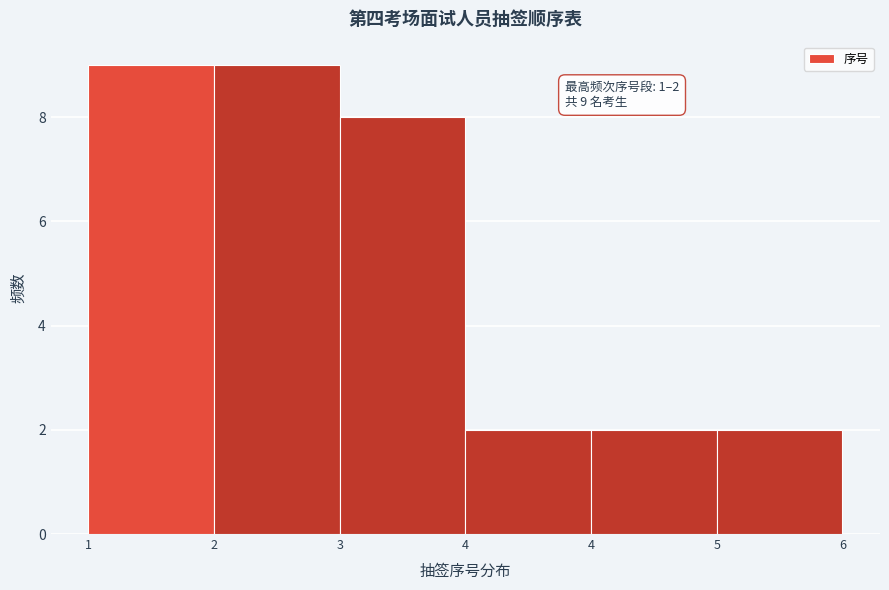

Count the number of data series in this chart.

1